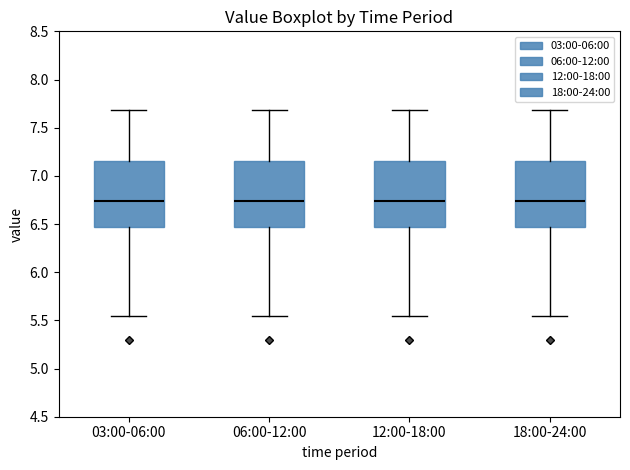

Reading left to right, transcribe this box plot: for each box, give where its median line is, the range the box spans, and where its two whiskers end, as read against the y-axis. The values are not printed on the chart, so give them approximately, as read against the axis.

03:00-06:00: median 6.75, box 6.45 to 7.15, whiskers 5.55 to 7.70
06:00-12:00: median 6.75, box 6.45 to 7.15, whiskers 5.55 to 7.70
12:00-18:00: median 6.75, box 6.45 to 7.15, whiskers 5.55 to 7.70
18:00-24:00: median 6.75, box 6.45 to 7.15, whiskers 5.55 to 7.70